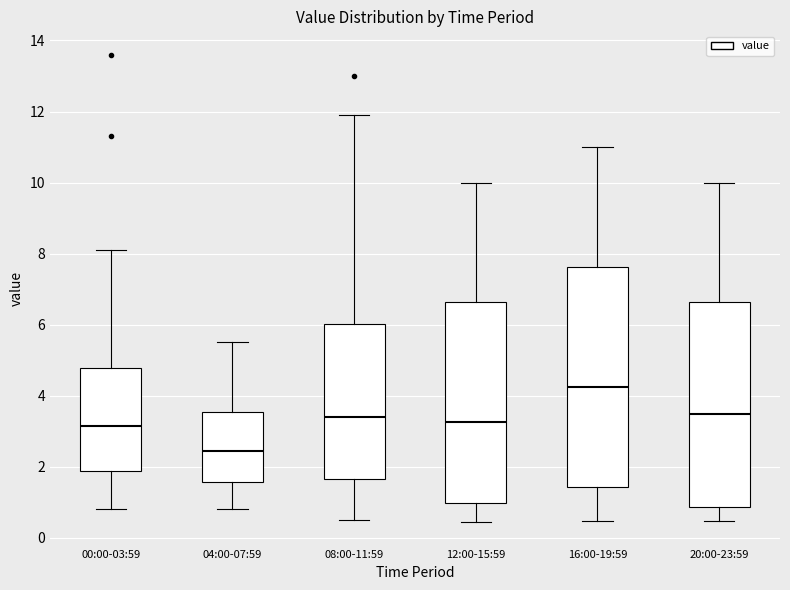

Comparing the boxes themselves (not the whiskers), which one is the tallest?

16:00-19:59